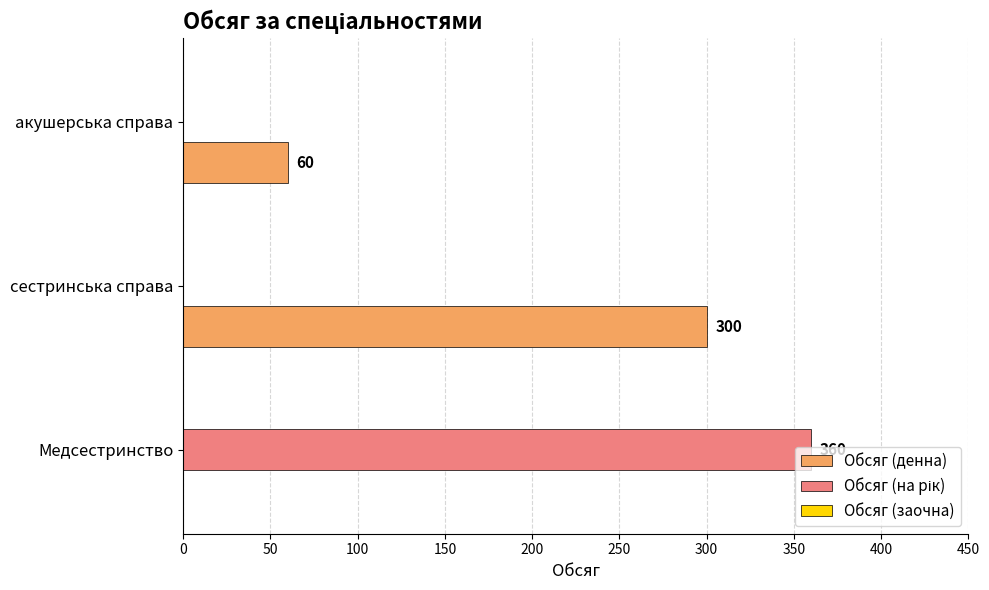

True or false: Обсяг (денна) has a value of 300 at сестринська справа.

True